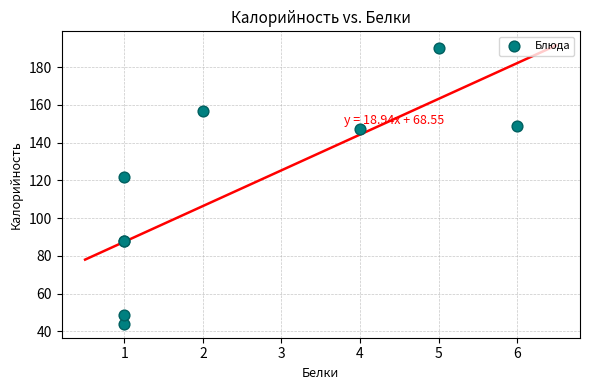

What Y value in the scatter plot is closest to 117?

122.0